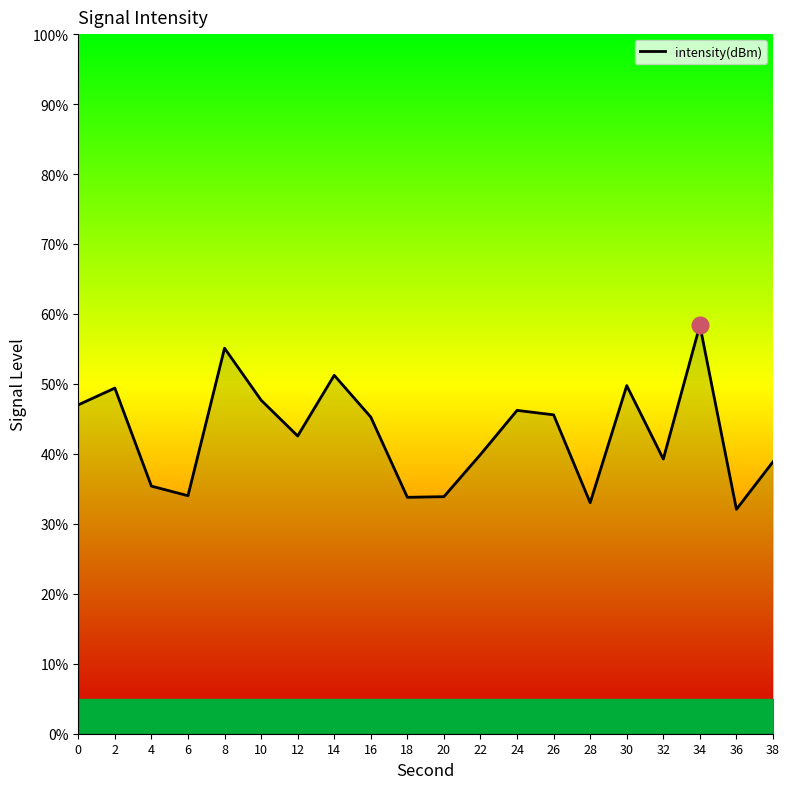

True or false: the data shows 39.9 at 22.

True